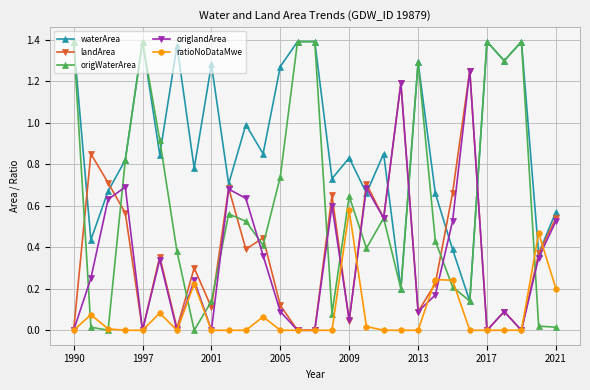

Which series has the widest spread of values?

origWaterArea